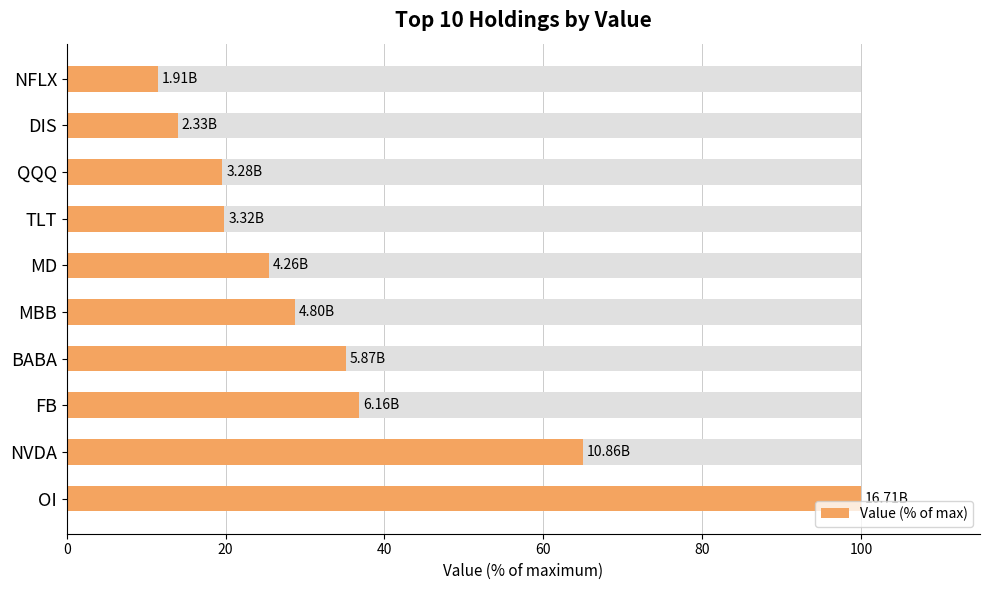

How many data points does each series have?

10